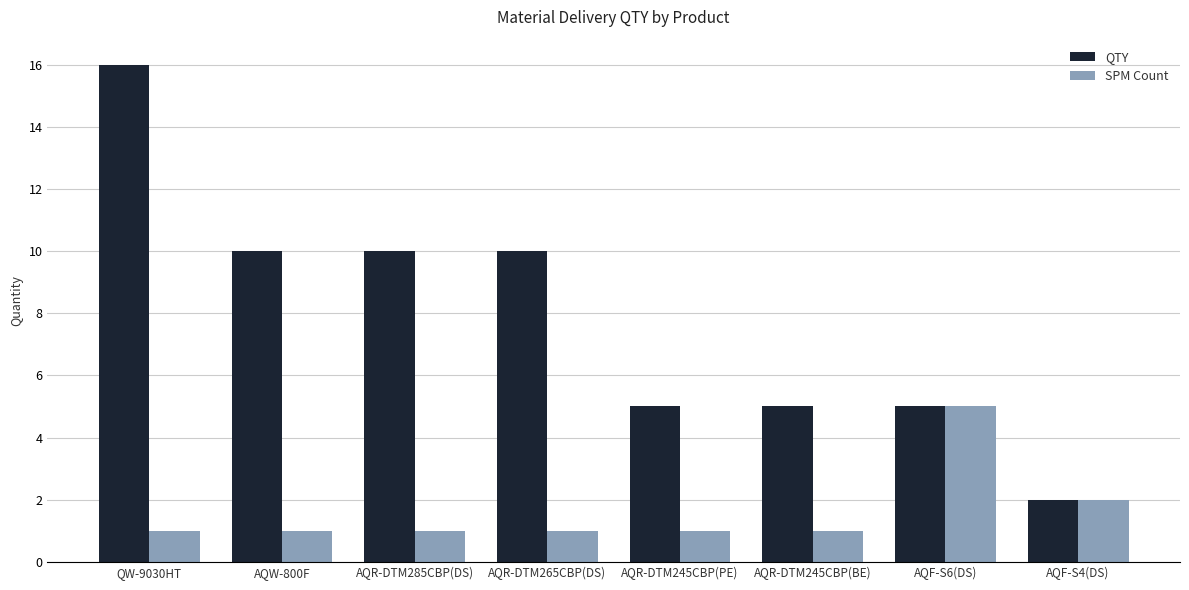

What is the label of the 3rd bar from the right?

AQR-DTM245CBP(BE)